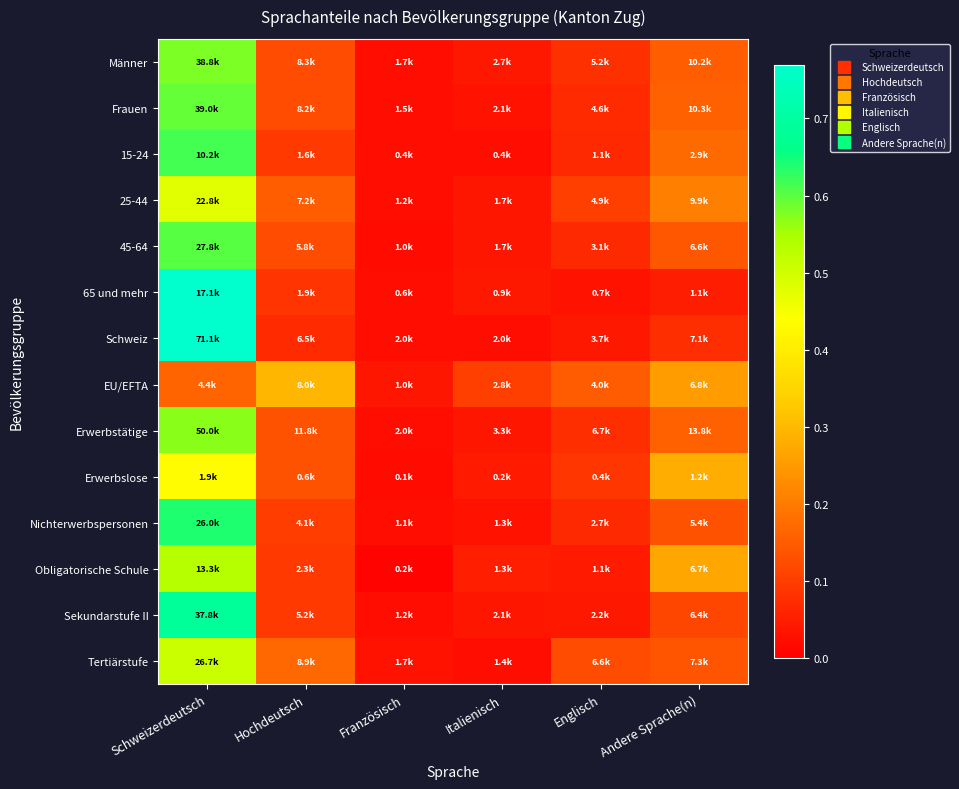

What is the total value across all series at Hochdeutsch?

1.8